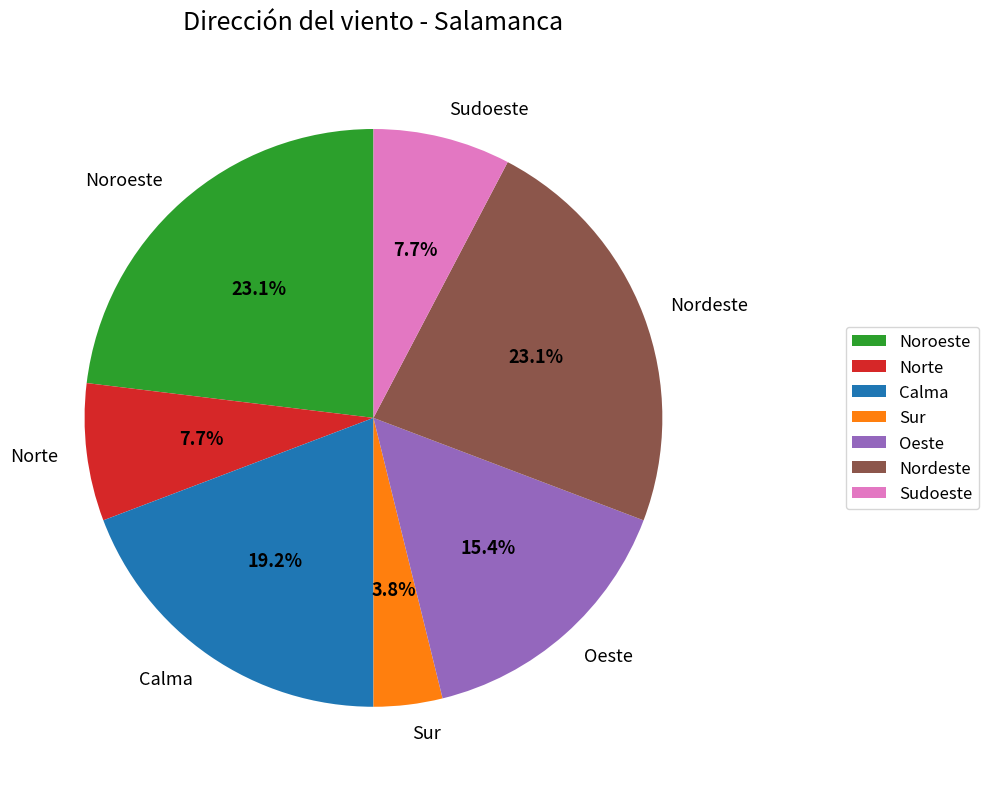

What is the smallest slice in the pie chart?

Sur